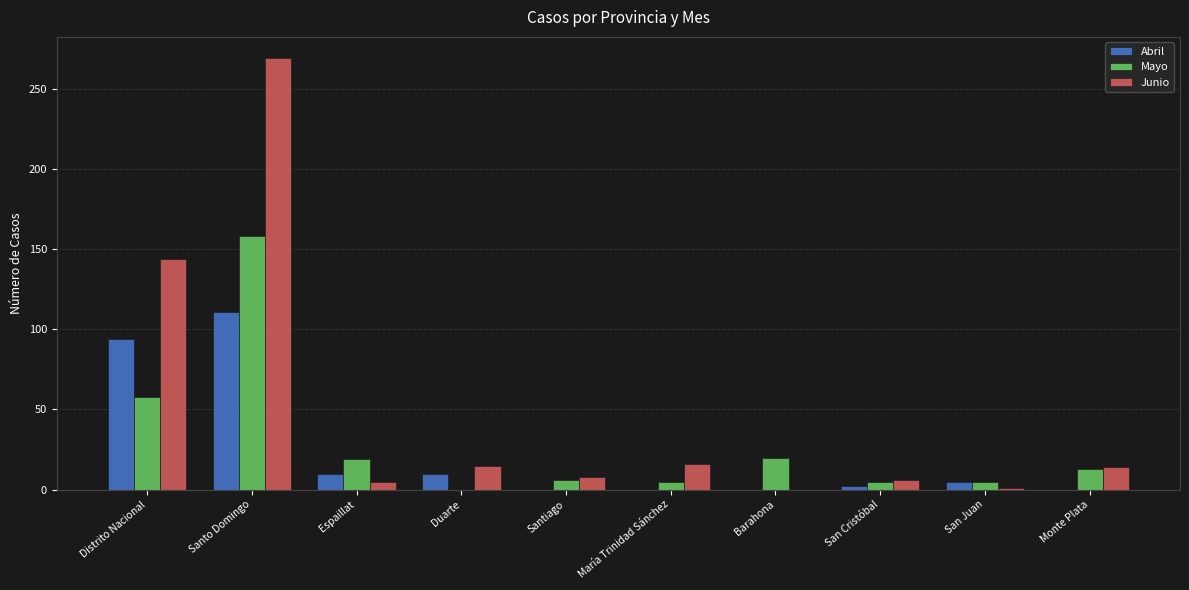

Which series has the widest spread of values?

Junio